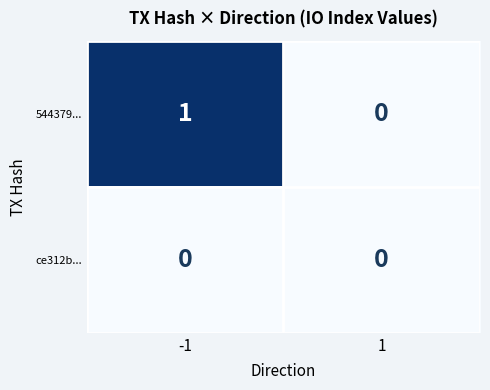

List the labels in order of 544379... value, largest first.

-1, 1